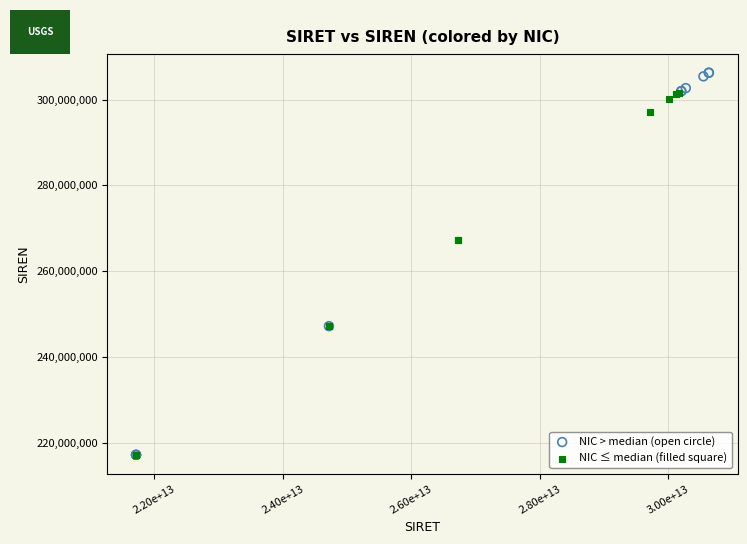

Which series reaches the maximum Y coordinate?

NIC > median (open circle)